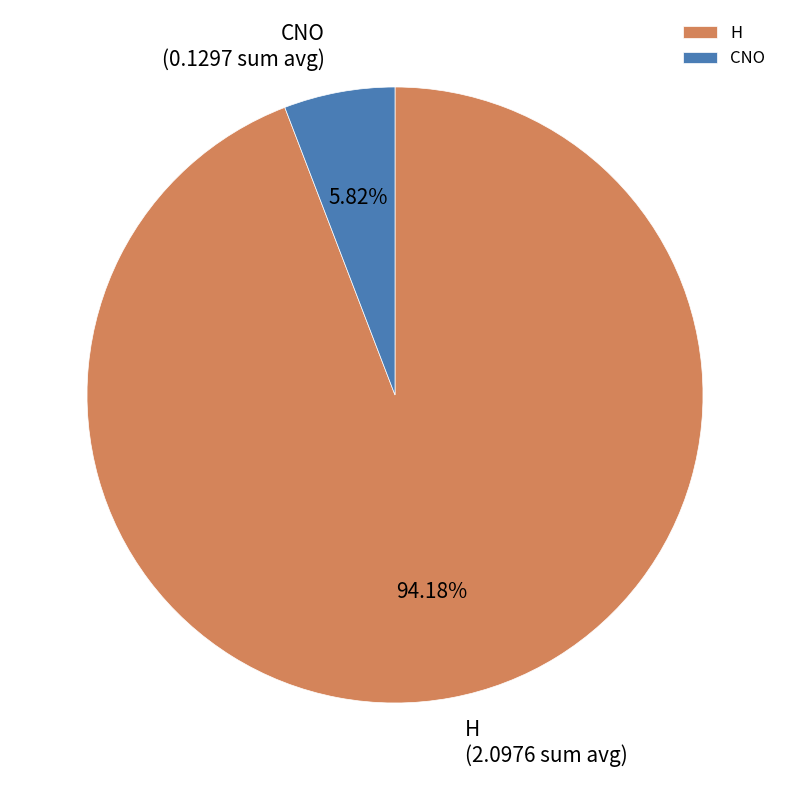

Does any single category account for the majority?

Yes